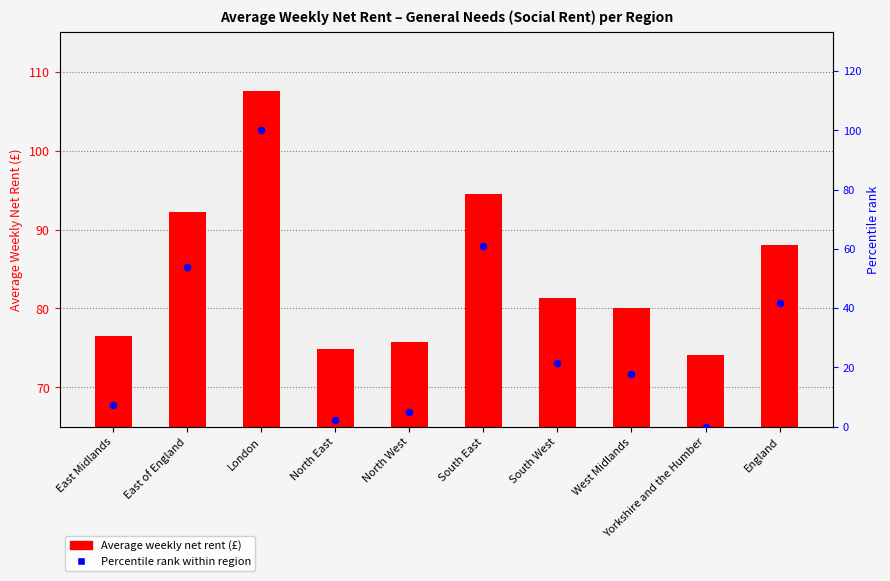

What is the total value across all series at England?

129.8